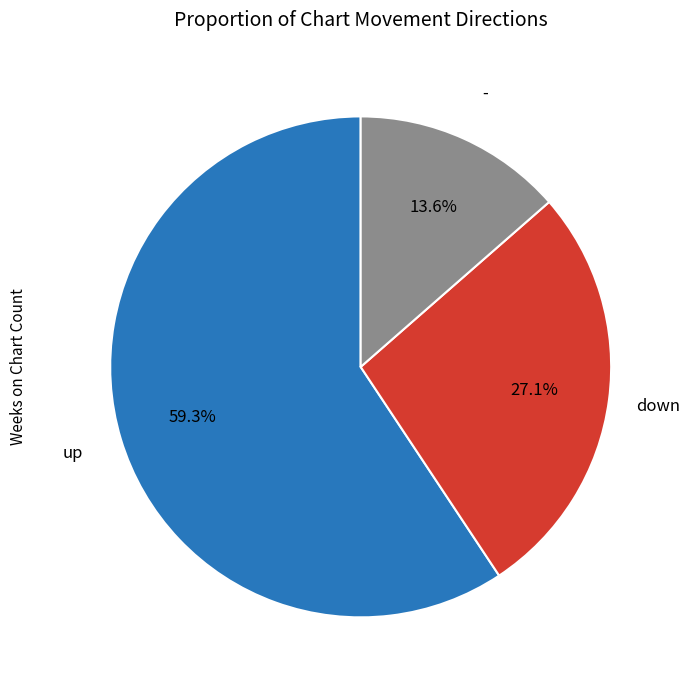

Do up and down together represent more than half of the pie?

Yes